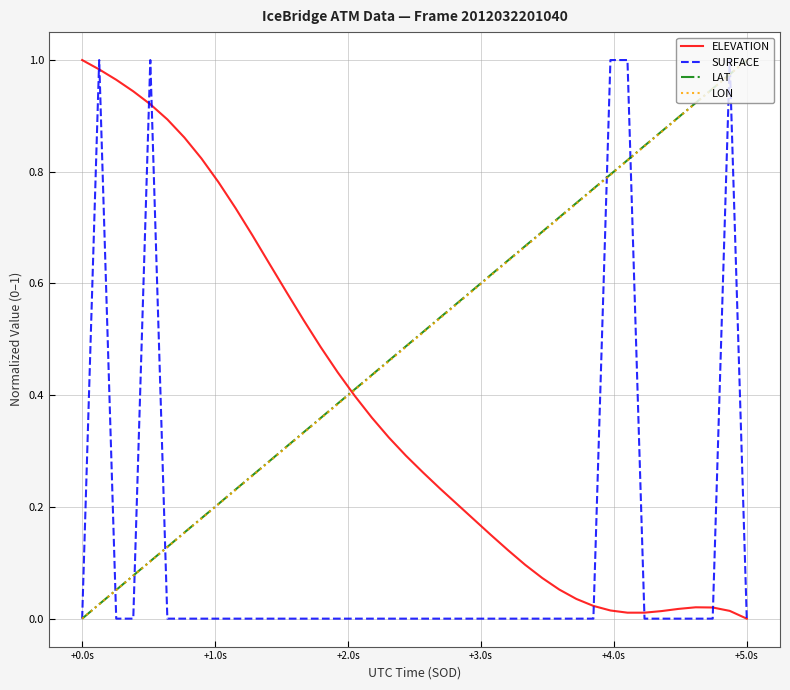

How many lines are shown in the chart?

4